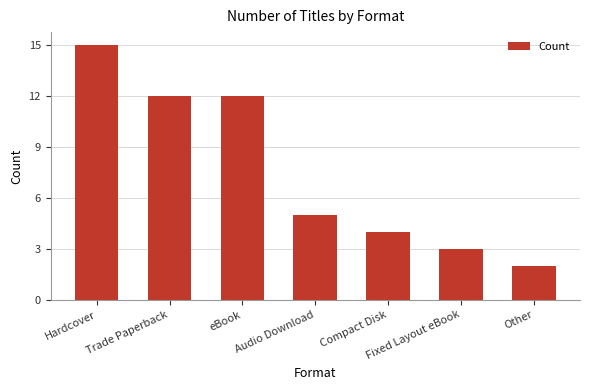

How many categories are shown in the chart?

7